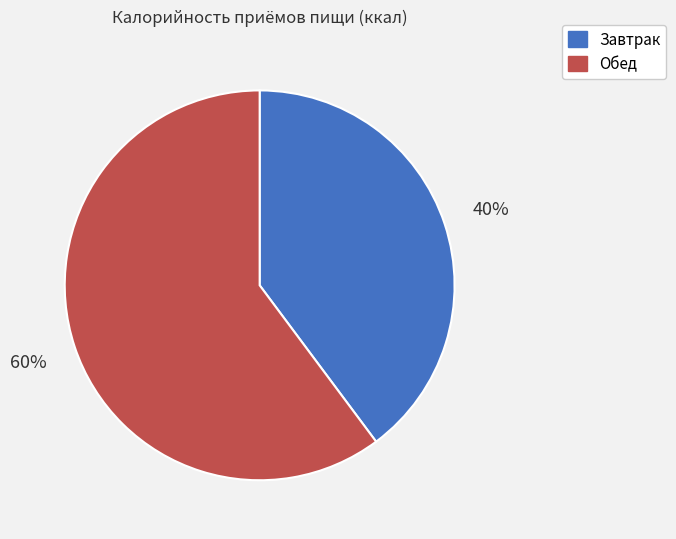

Rank the categories by value from highest to lowest.

Обед, Завтрак